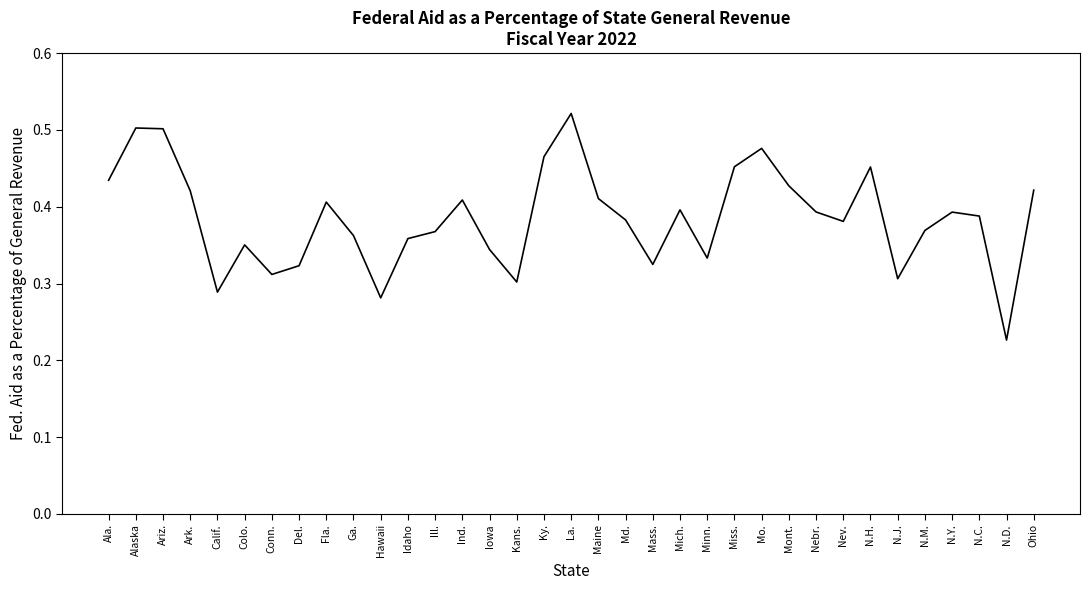

Which category has the lowest value across all series?

N.D.